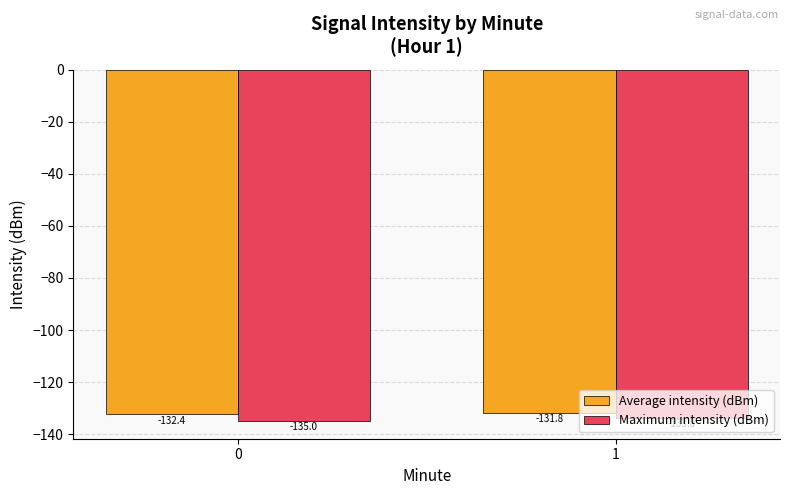

What is the minimum value shown in the chart?

-135.0